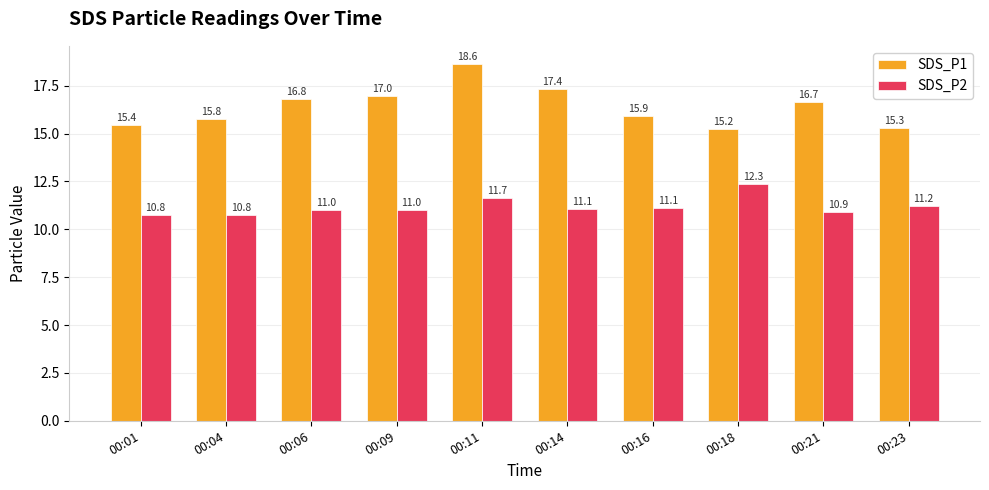

Count the number of categories in the chart.

10